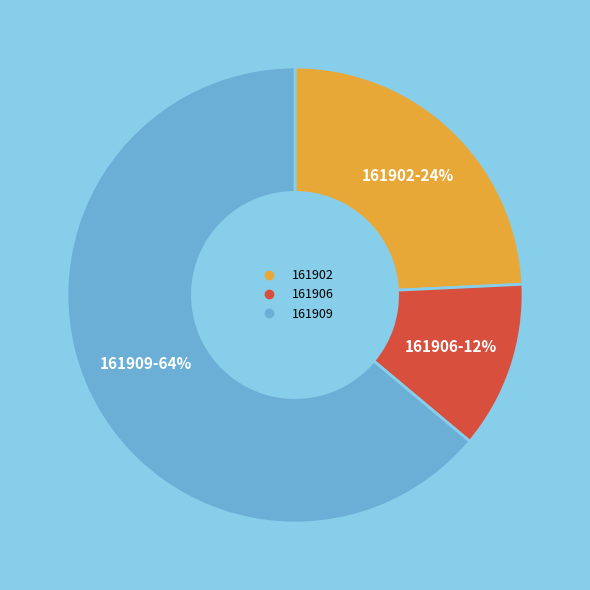

Count the number of slices in the pie.

3